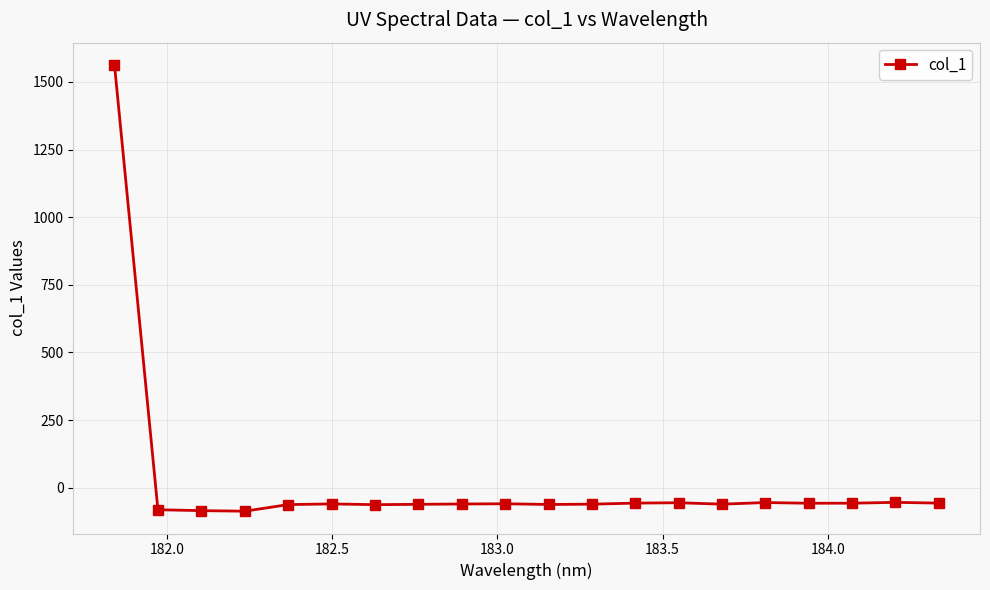

What is the smallest value displayed?

-87.1